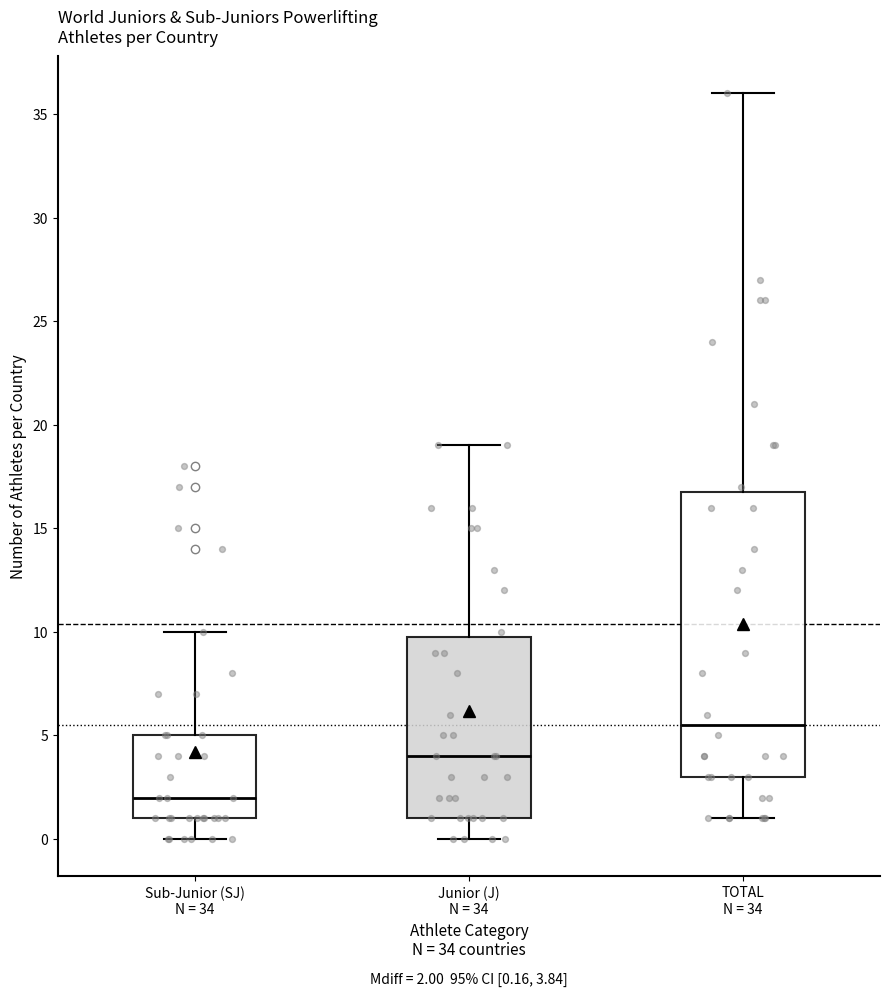

Which box's median line is the highest?

TOTAL N = 34